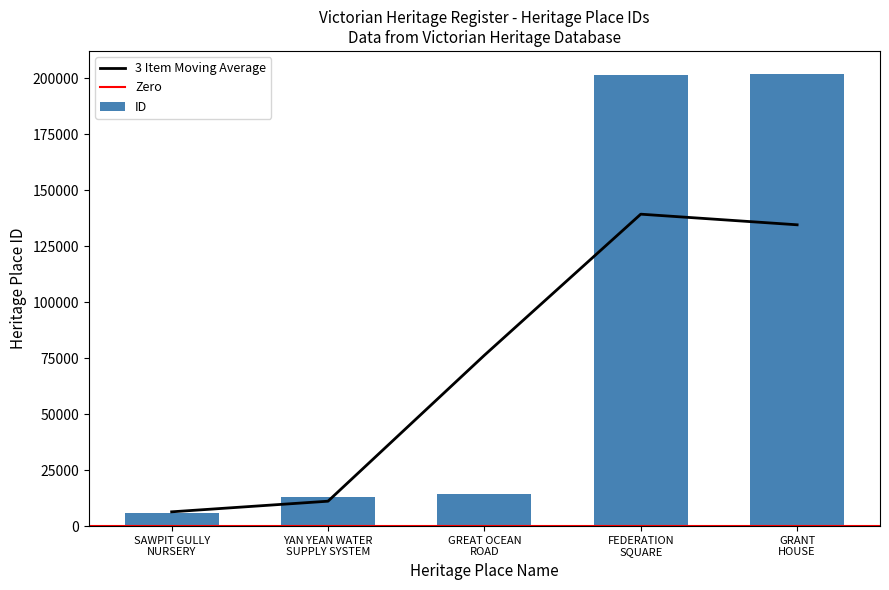

What is the difference between the second highest and second lowest values?

188431